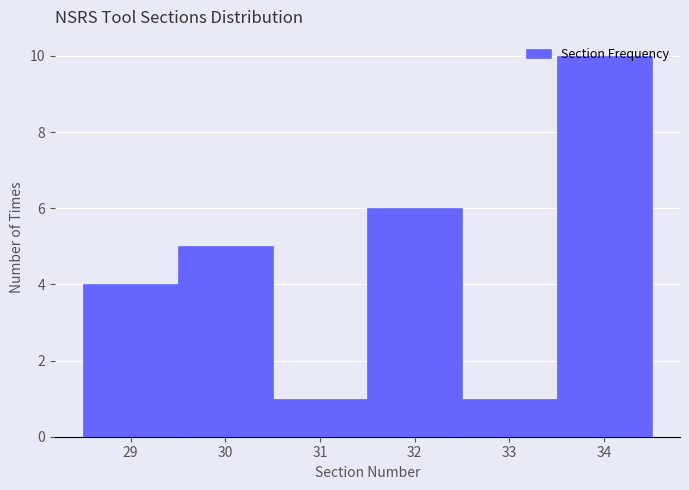

Reading left to right, list every bar in this chart as the range it spans on the x-axis followed by its height. The values are not printed on the chart, so give them approximately, as read against the axis.

28.5 to 29.5: 4
29.5 to 30.5: 5
30.5 to 31.5: 1
31.5 to 32.5: 6
32.5 to 33.5: 1
33.5 to 34.5: 10